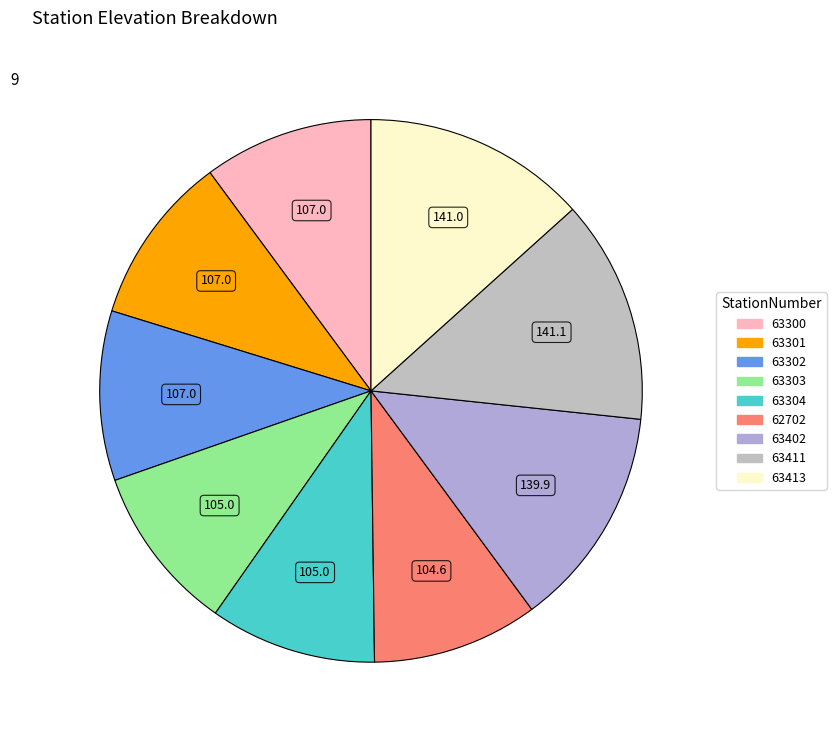

To the nearest percent, what portion does 63300 represent?

10%